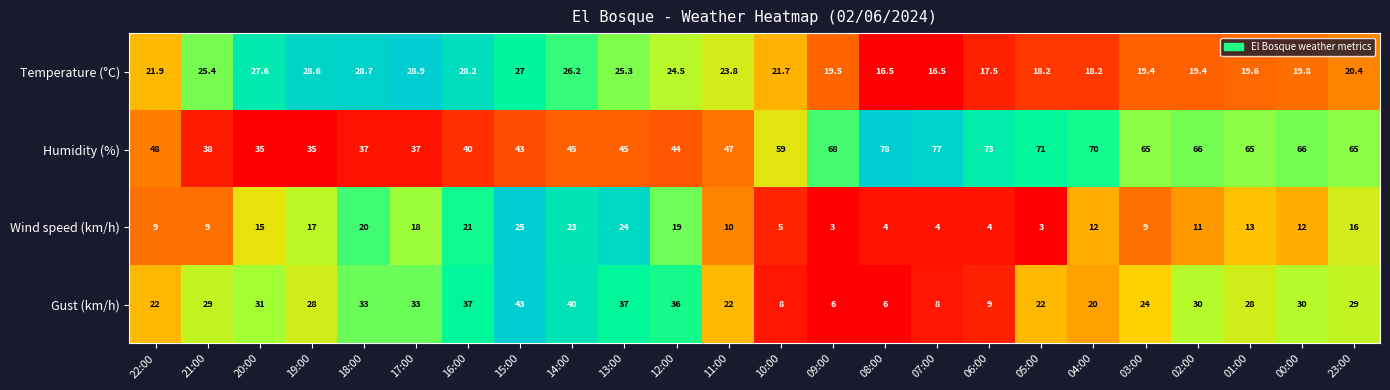

The Temperature (°C) series shows 18.2 at 04:00. True or false?

True